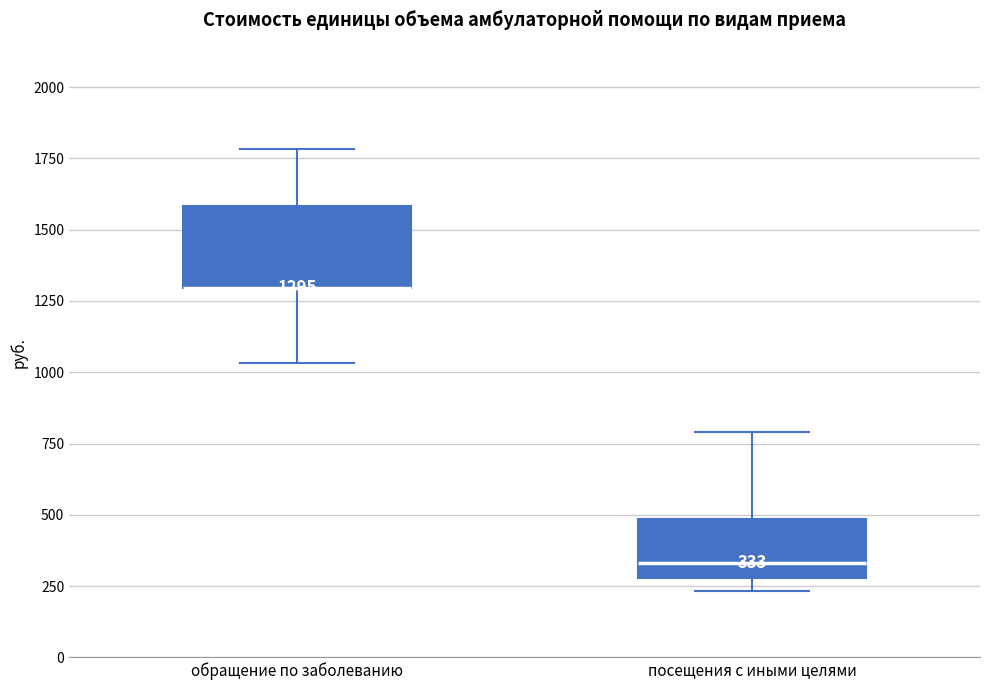

Which box is the tallest, from its lower edge to its upper edge?

обращение по заболеванию